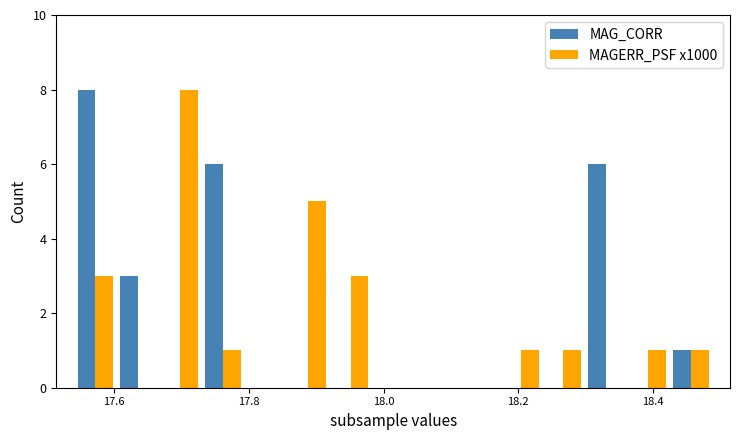

Are the bars grouped side by side (vs. stacked)?

Yes